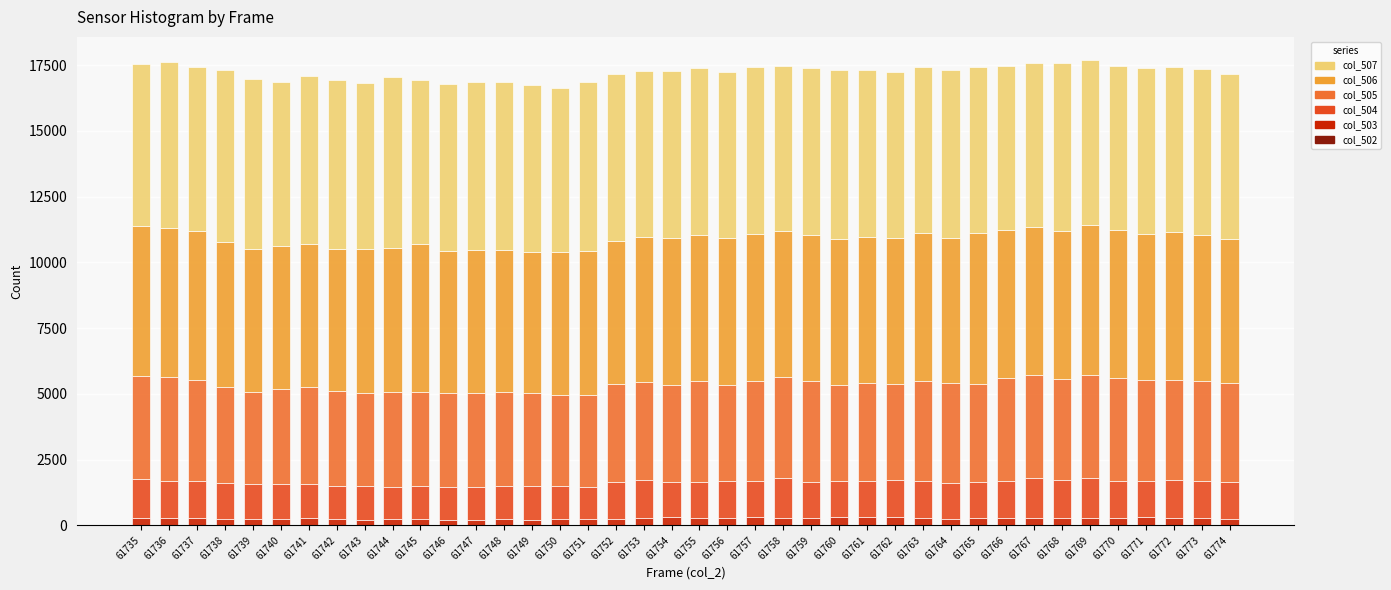

Does the chart contain stacked bars?

Yes